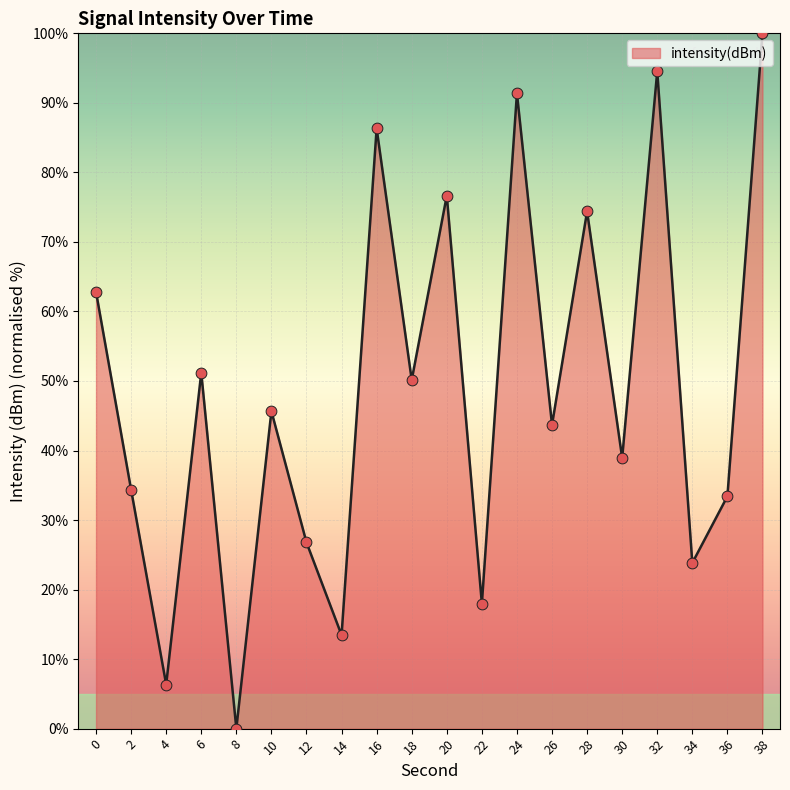

What is the change in value from 22 to 24?

+73.4